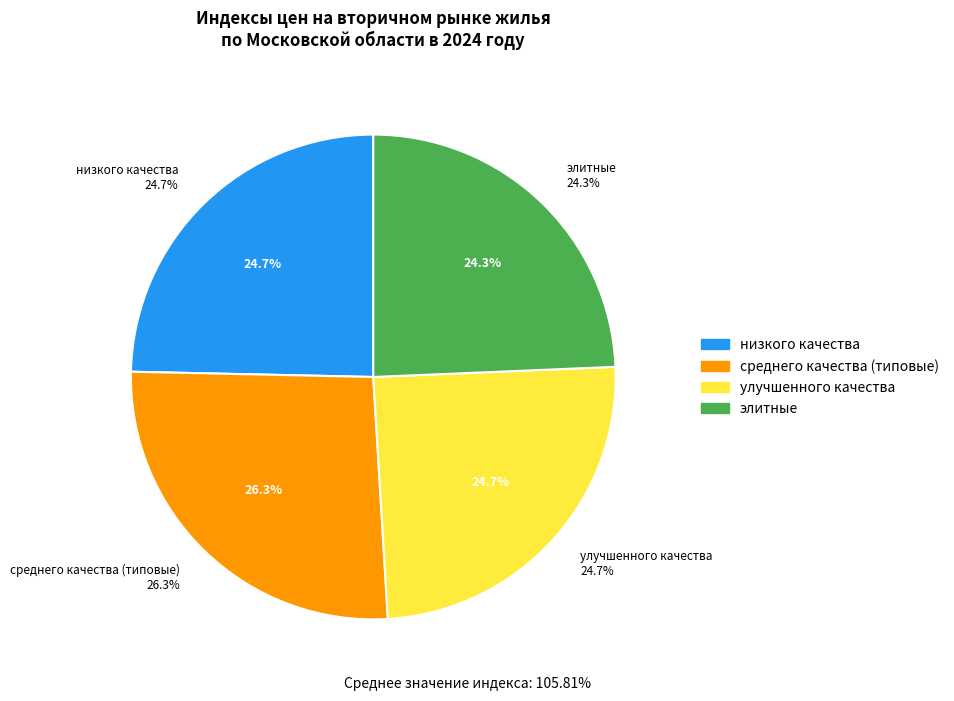

Is it true that среднего качества (типовые) is 41% of the pie?

False